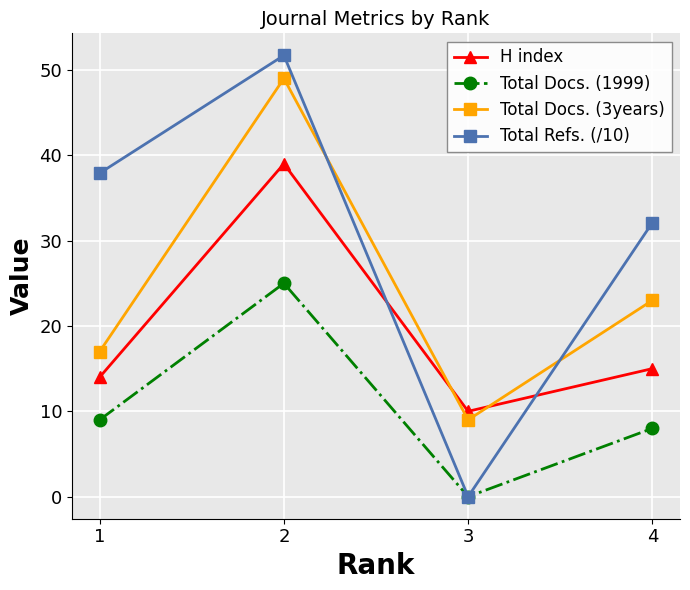

Reading left to right, extract all data points from this chart.

H index: 14.0	39.0	10.0	15.0
Total Docs. (1999): 9.0	25.0	0.0	8.0
Total Docs. (3years): 17.0	49.0	9.0	23.0
Total Refs. (/10): 37.9	51.7	0.0	32.1